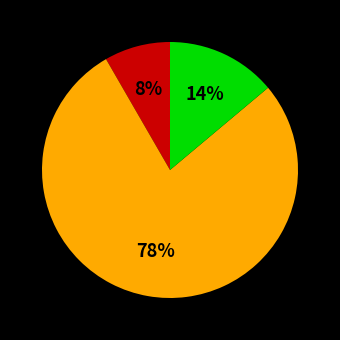

To the nearest percent, what is the average slice percentage?

33%